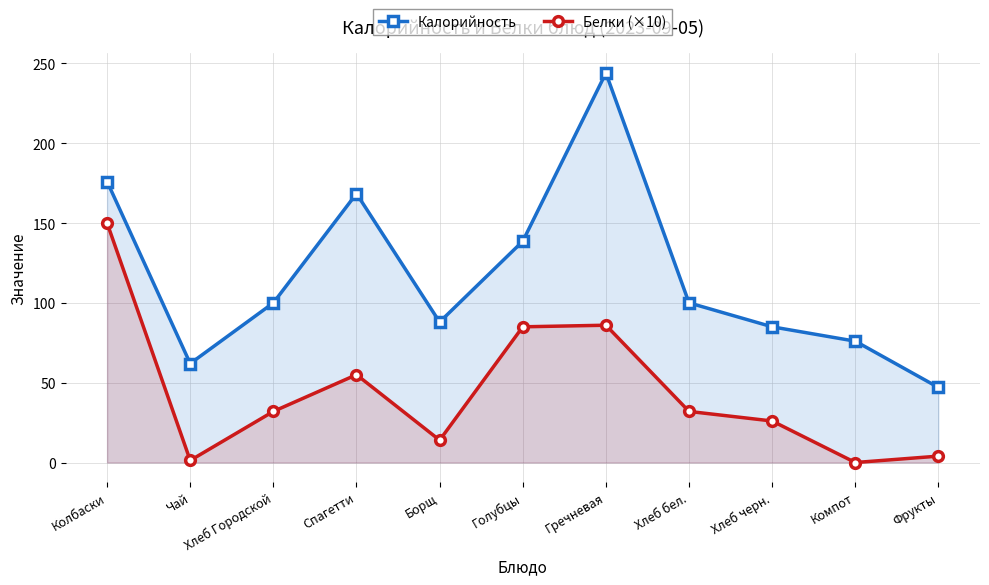

True or false: Белки (×10) has a value of 4.0 at Фрукты.

True